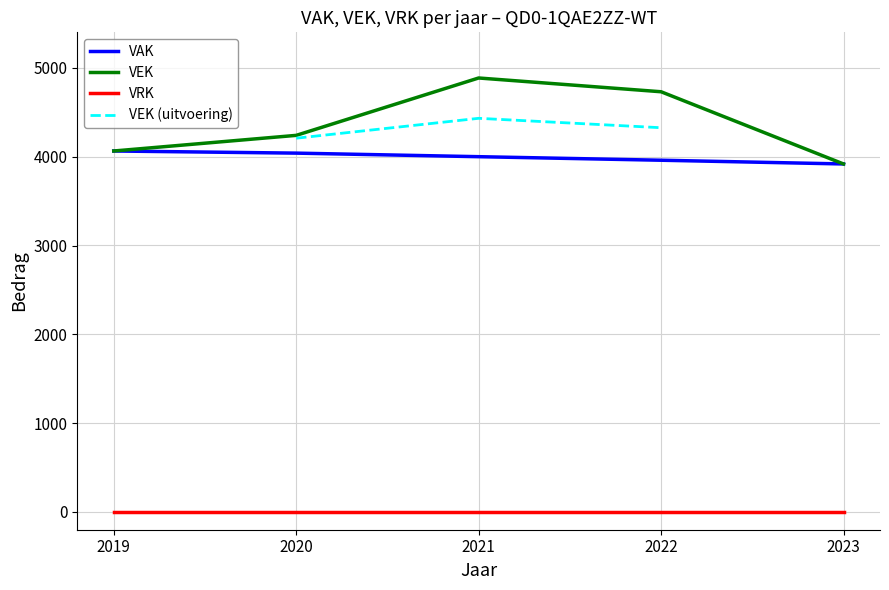

What is the value of the 1st point from the left?

4064